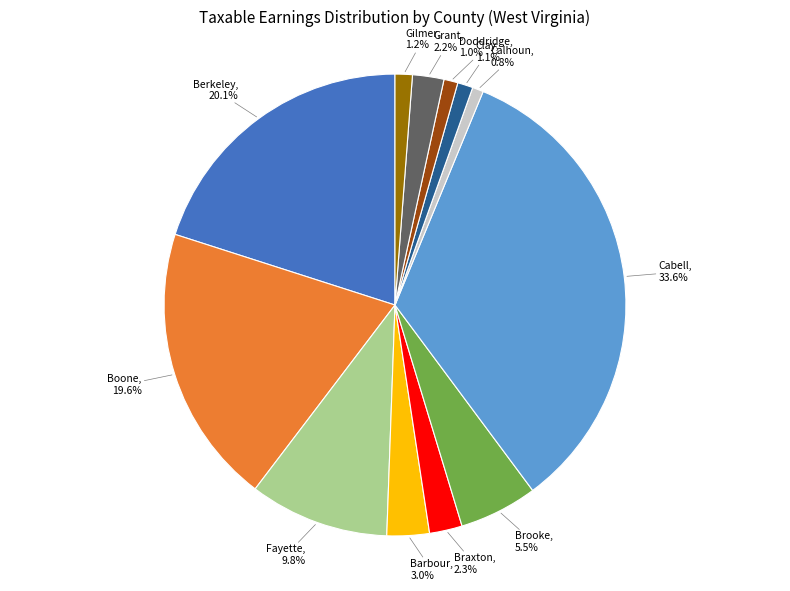

Is there any slice that represents more than half of the pie?

No